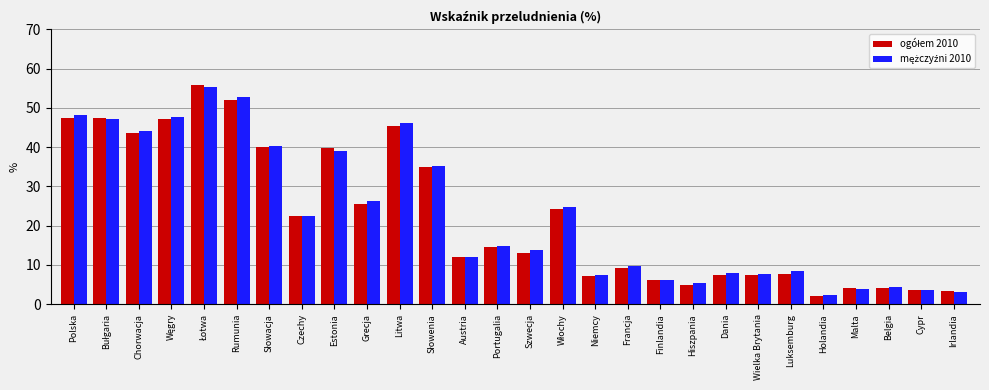

How many bars are there in total?

56